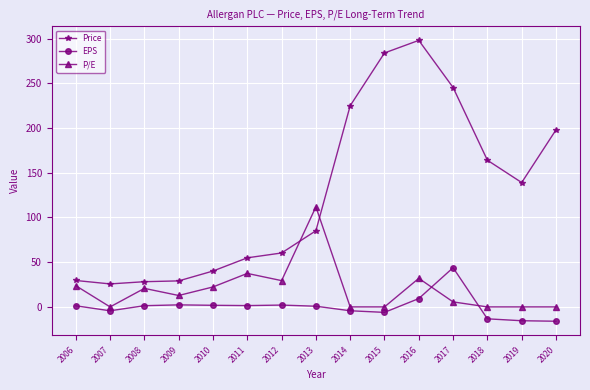

True or false: P/E and Price intersect in this chart.

True